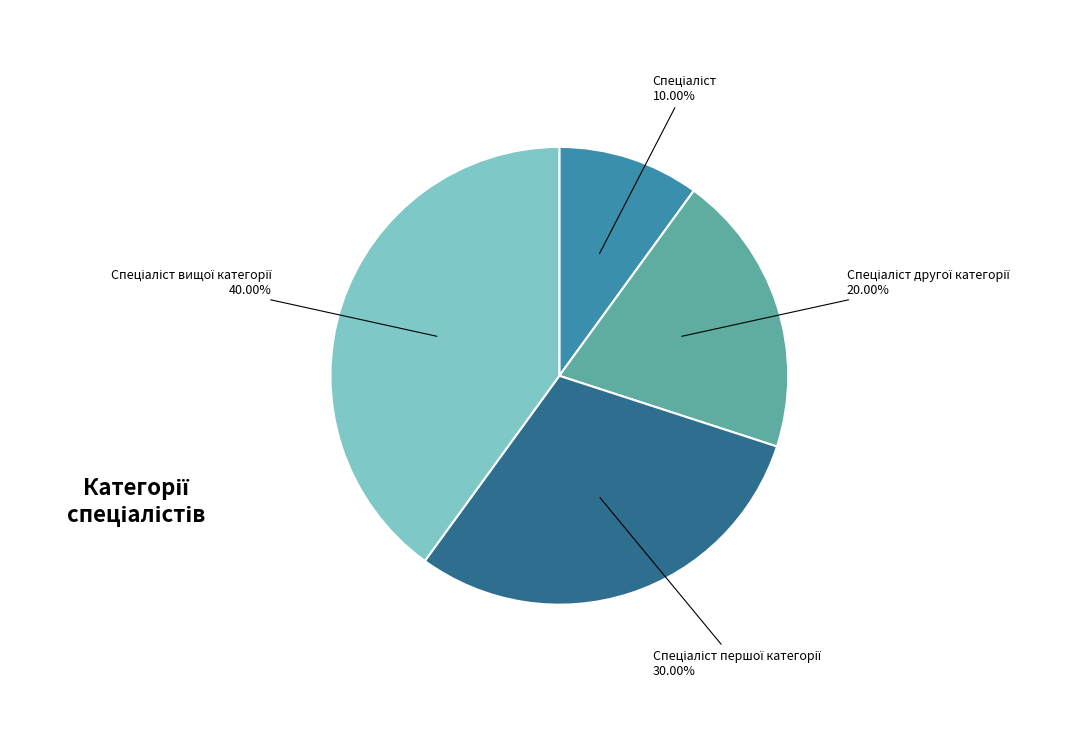

Does any single category account for the majority?

No